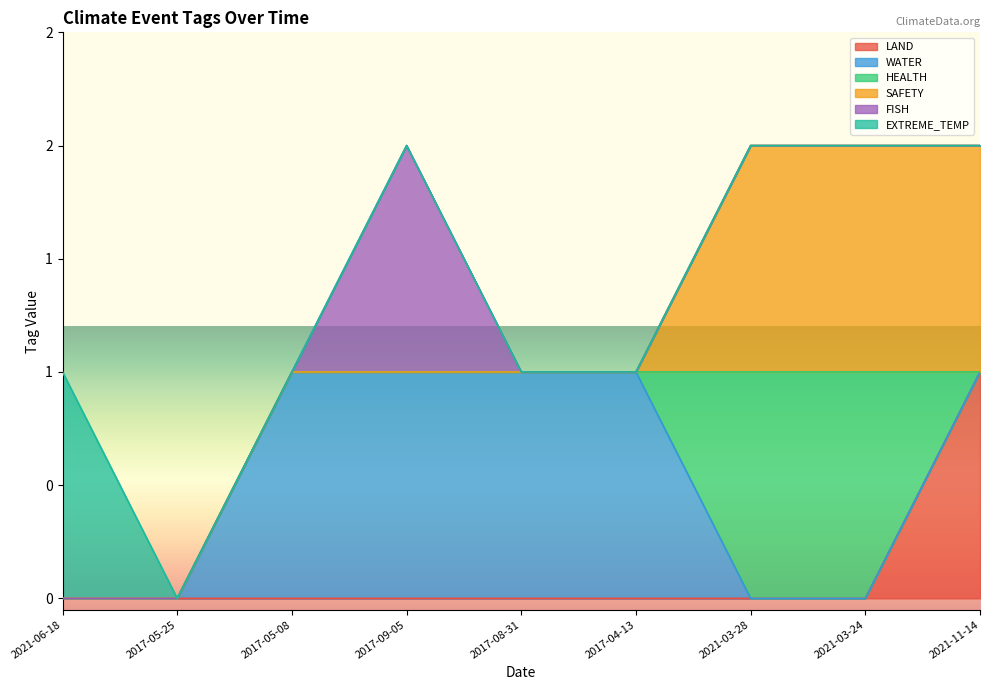

What are all the series names shown in the legend?

LAND, WATER, HEALTH, SAFETY, FISH, EXTREME_TEMP